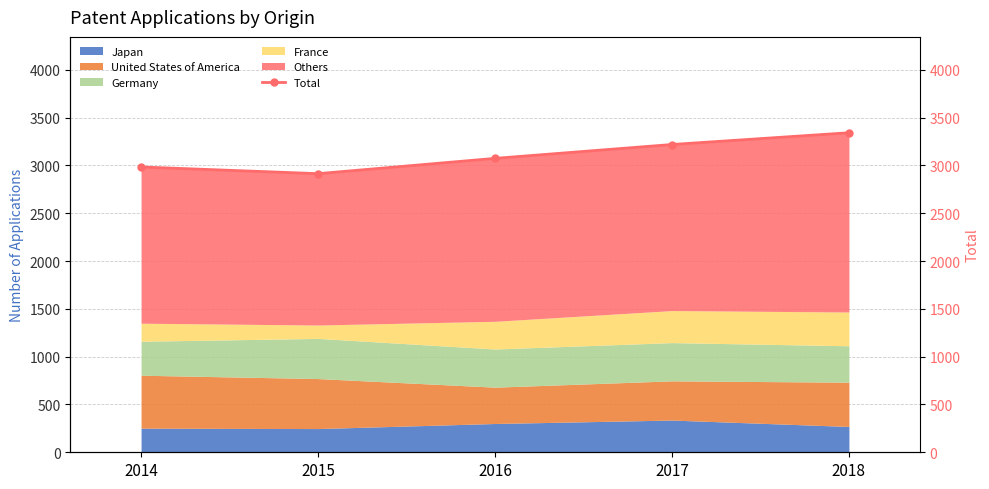

The Japan series shows 477 at 2018. True or false?

False